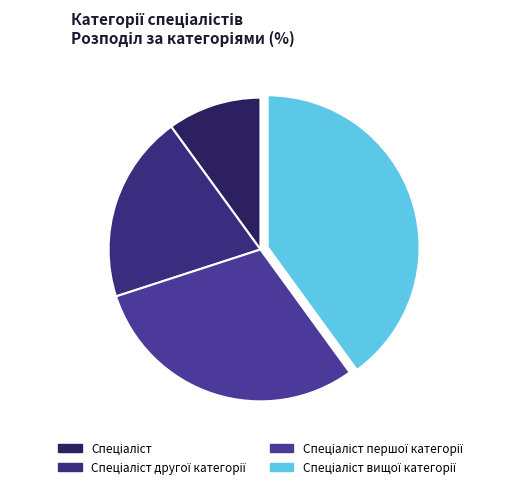

What percentage is the Спеціаліст slice, to the nearest percent?

10%